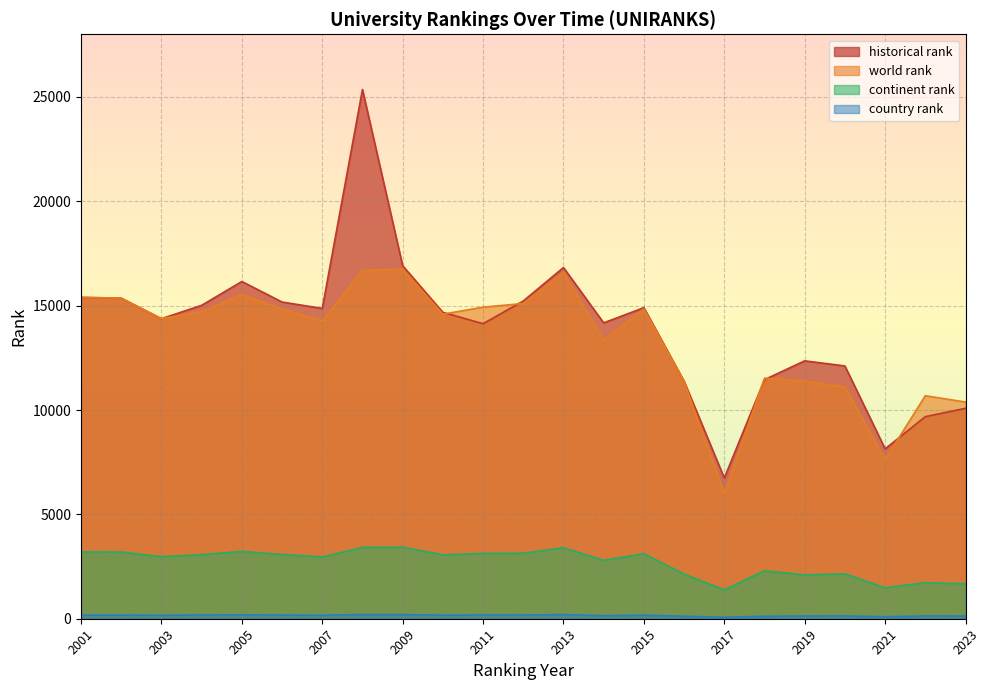

Reading left to right, what are all the values shown in this chart?

continent rank: 3201	3197	2976	3068	3226	3079	2959	3417	3427	3062	3132	3138	3401	2801	3112	2140	1385	2296	2102	2154	1480	1728	1674
world rank: 15395	15359	14374	14707	15534	14844	14265	16685	16748	14592	14929	15101	16589	13346	14839	11373	5996	11524	11384	11104	7626	10684	10382
country rank: 174	174	168	176	186	174	168	202	199	169	177	176	198	147	172	119	69	120	129	133	95	132	130
historical rank: 15395	15359	14374	15015	16156	15173	14865	25354	16913	14680	14134	15223	16826	14175	14903	11378	6741	11454	12355	12110	8140	9682	10081